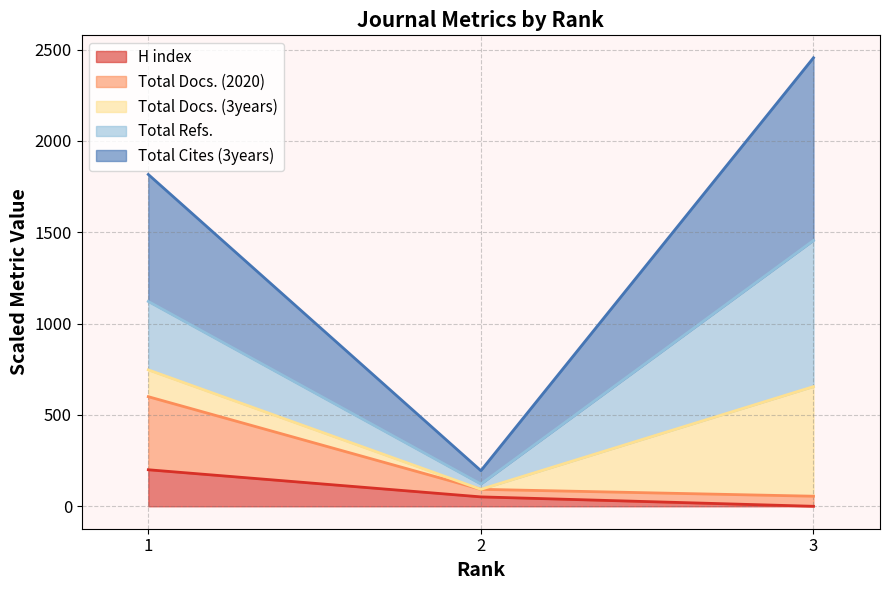

What is the highest value of the H index series?

200.0